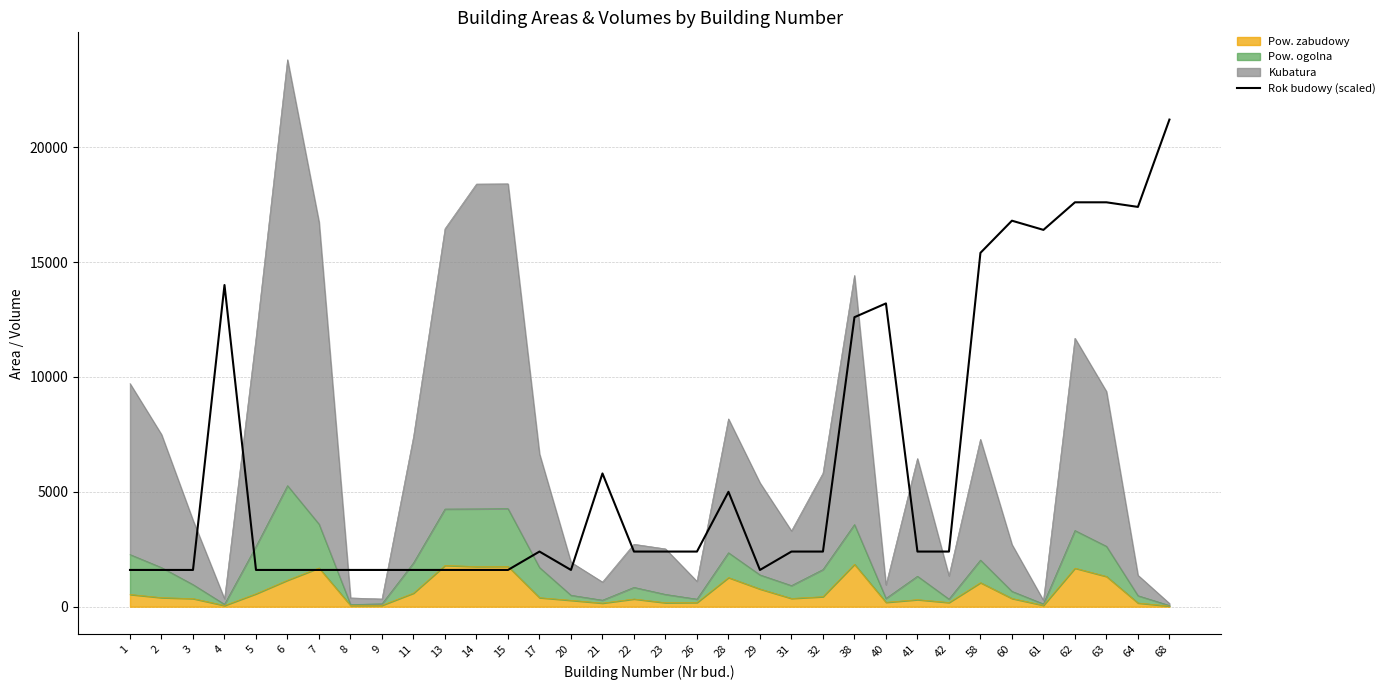

How many data points are less than 2400?

14